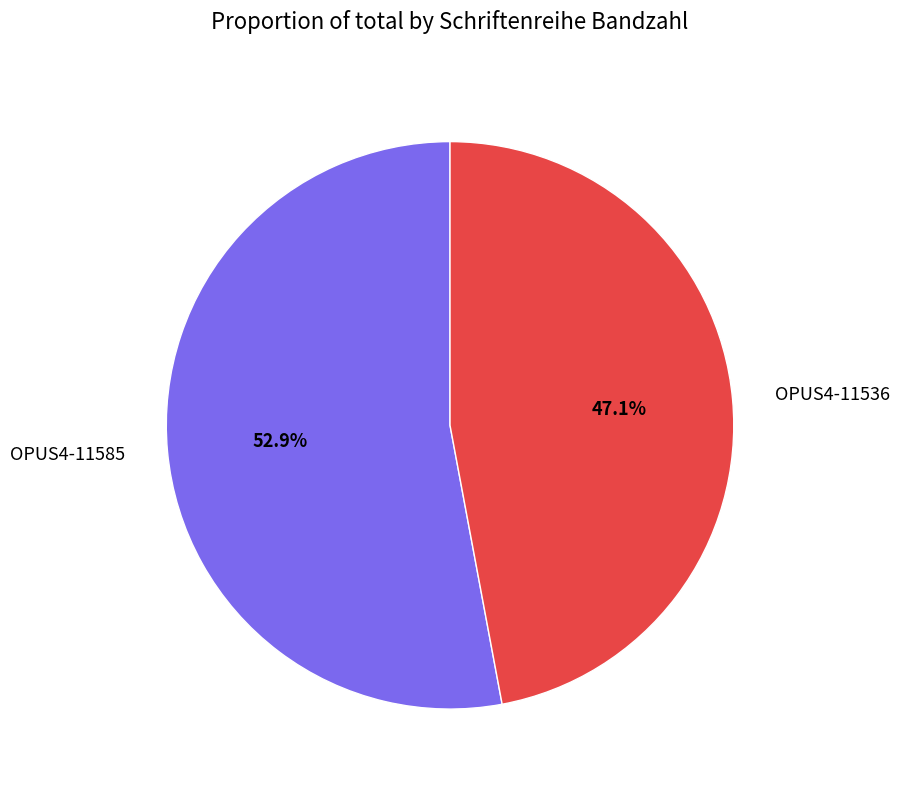

What percentage do OPUS4-11536 and OPUS4-11585 together represent?

100.0%